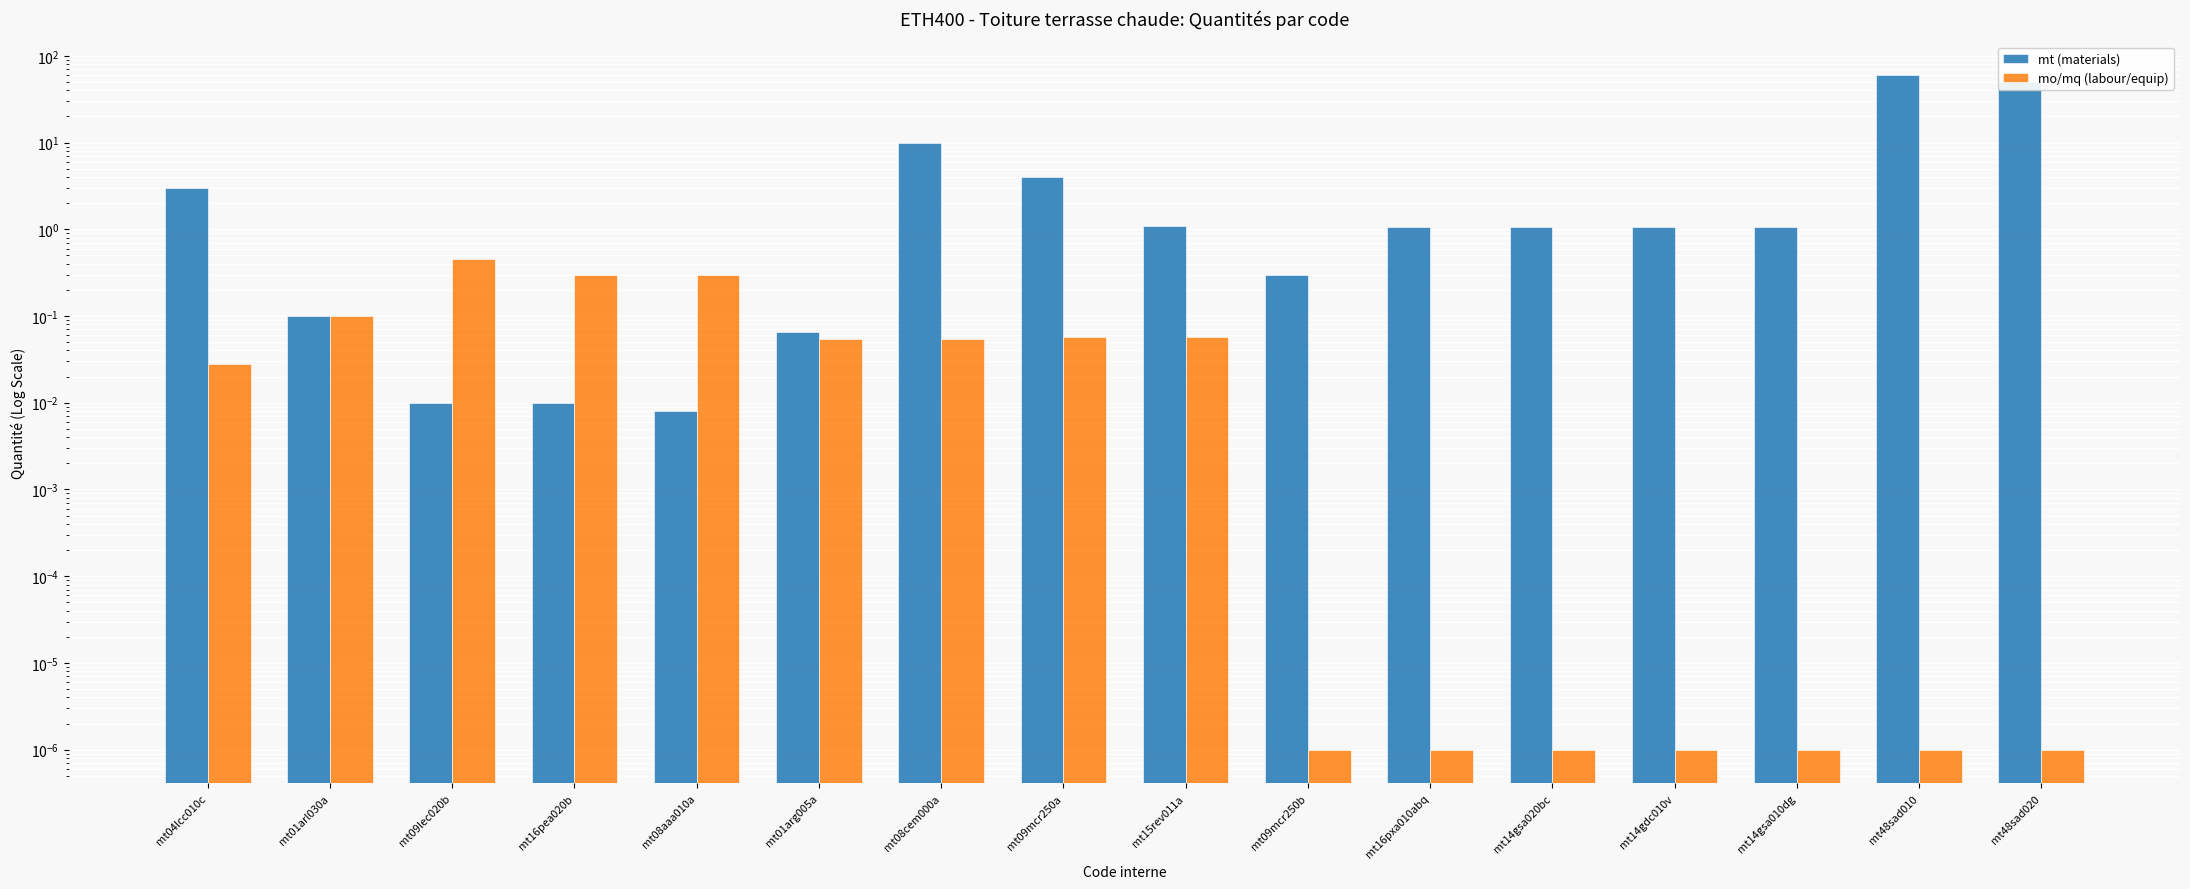

Reading right to left, list all the values displayed in this chart.

mt (materials): 50.0	60.0	1.1	1.1	1.1	1.1	0.3	1.1	4.0	10.0	0.1	0.0	0.0	0.0	0.1	3.0
mo/mq (labour/equip): 0.0	0.0	0.0	0.0	0.0	0.0	0.0	0.1	0.1	0.1	0.1	0.3	0.3	0.5	0.1	0.0